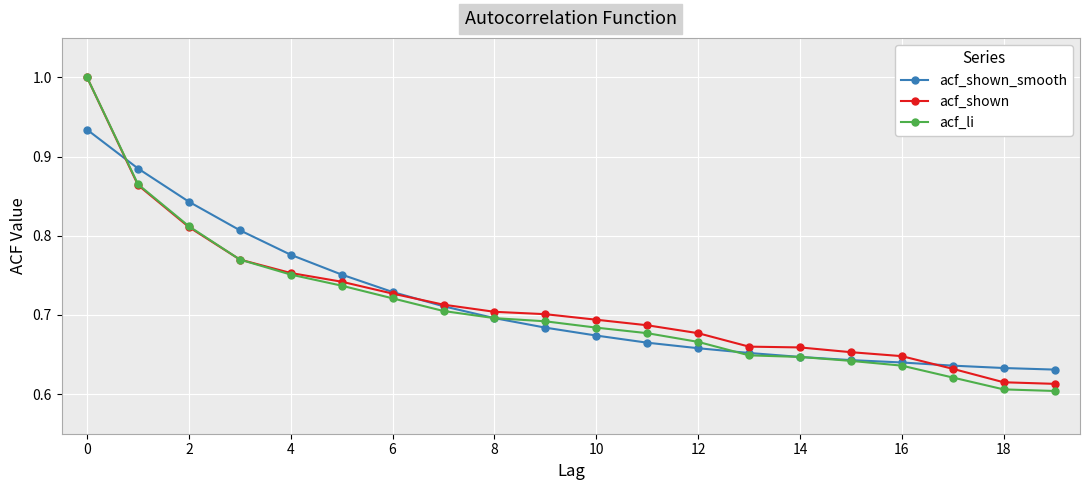

At how many categories does at least one series exceed 0?

20